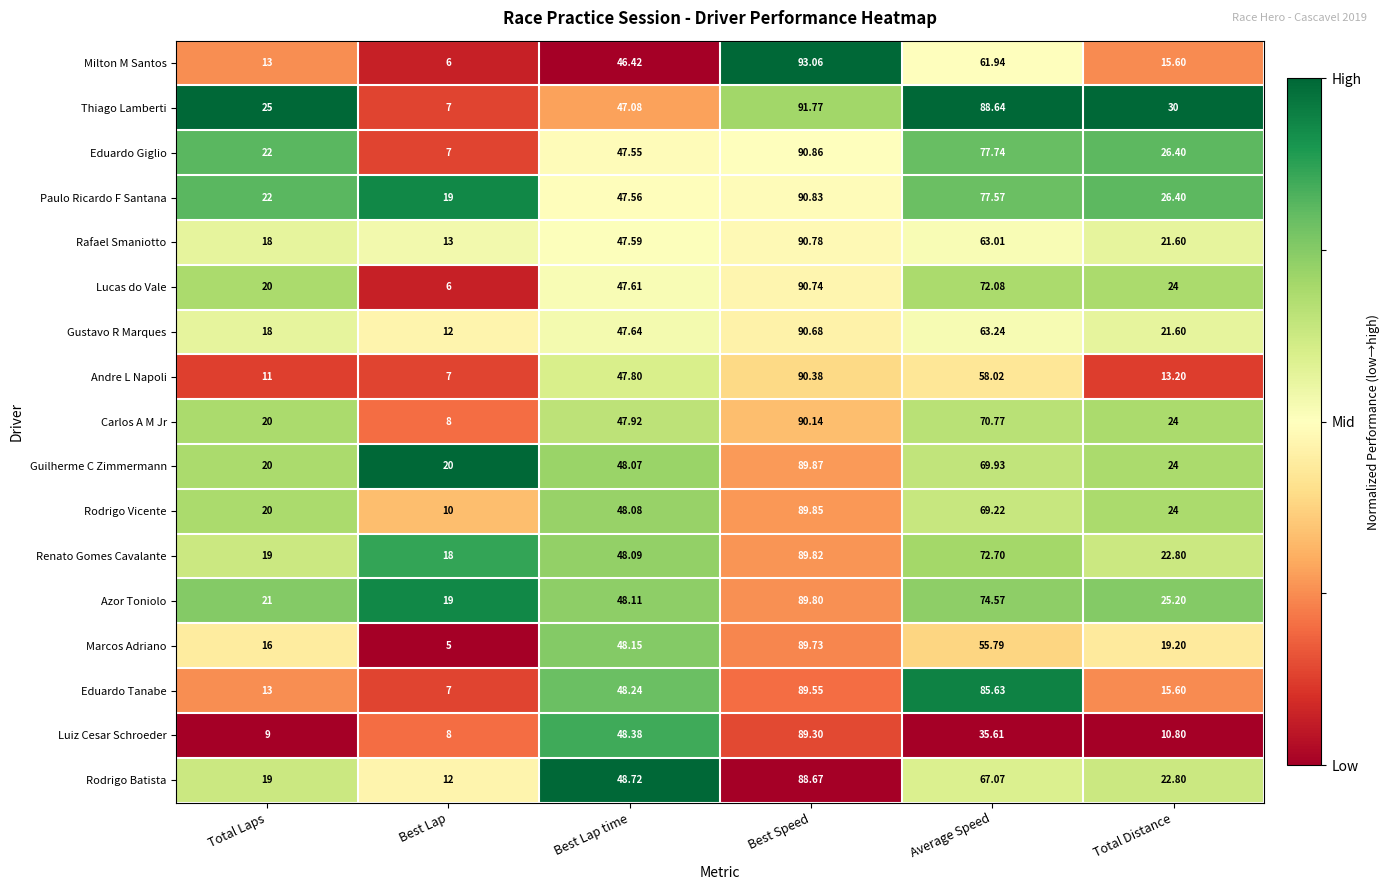

Rank the series by their maximum value, from lowest to highest.

Rodrigo Batista, Luiz Cesar Schroeder, Eduardo Tanabe, Marcos Adriano, Azor Toniolo, Renato Gomes Cavalante, Rodrigo Vicente, Guilherme C Zimmermann, Carlos A M Jr, Andre L Napoli, Gustavo R Marques, Lucas do Vale, Rafael Smaniotto, Paulo Ricardo F Santana, Eduardo Giglio, Thiago Lamberti, Milton M Santos